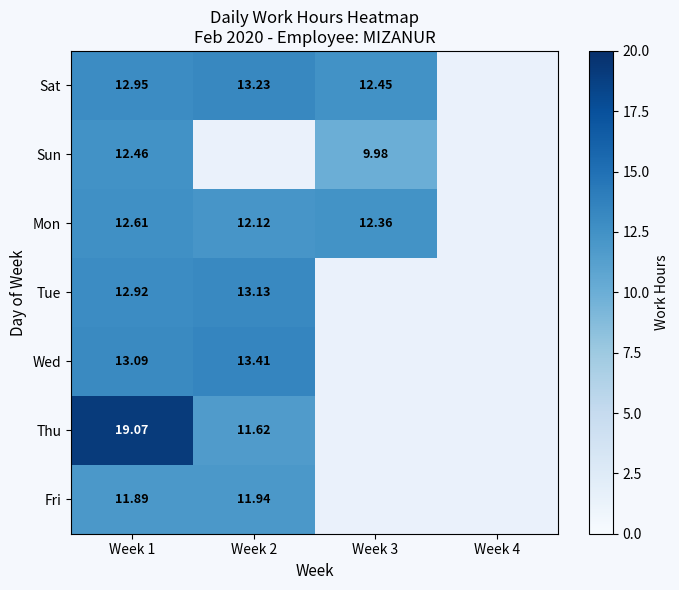

What is the difference between the Mon values at Week 3 and Week 2?

0.2